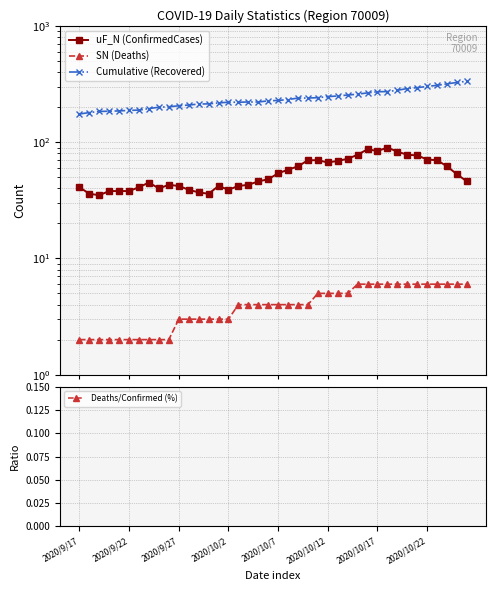

What is the total value across all series at 22?

312.5